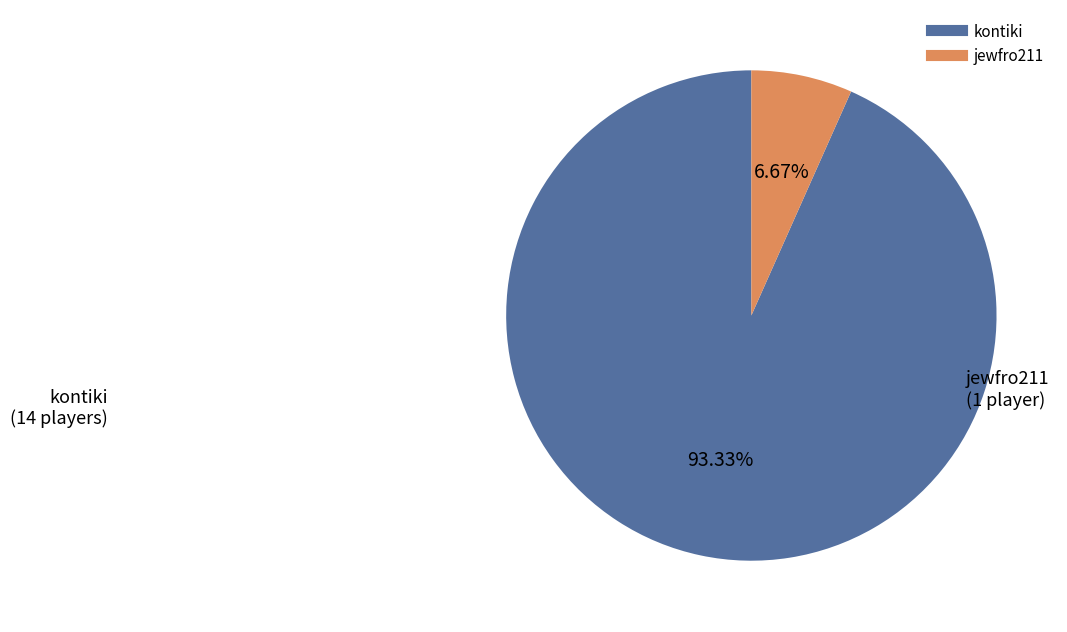

Do kontiki and jewfro211 together represent more than half of the pie?

Yes